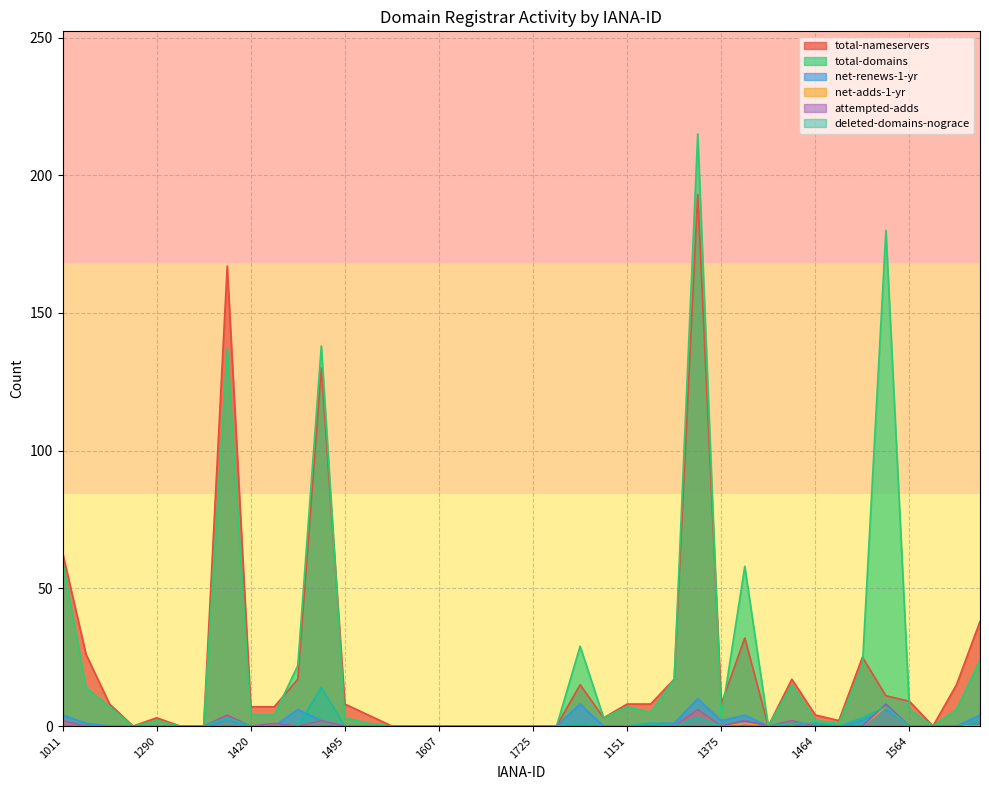

How many series are shown in this chart?

6